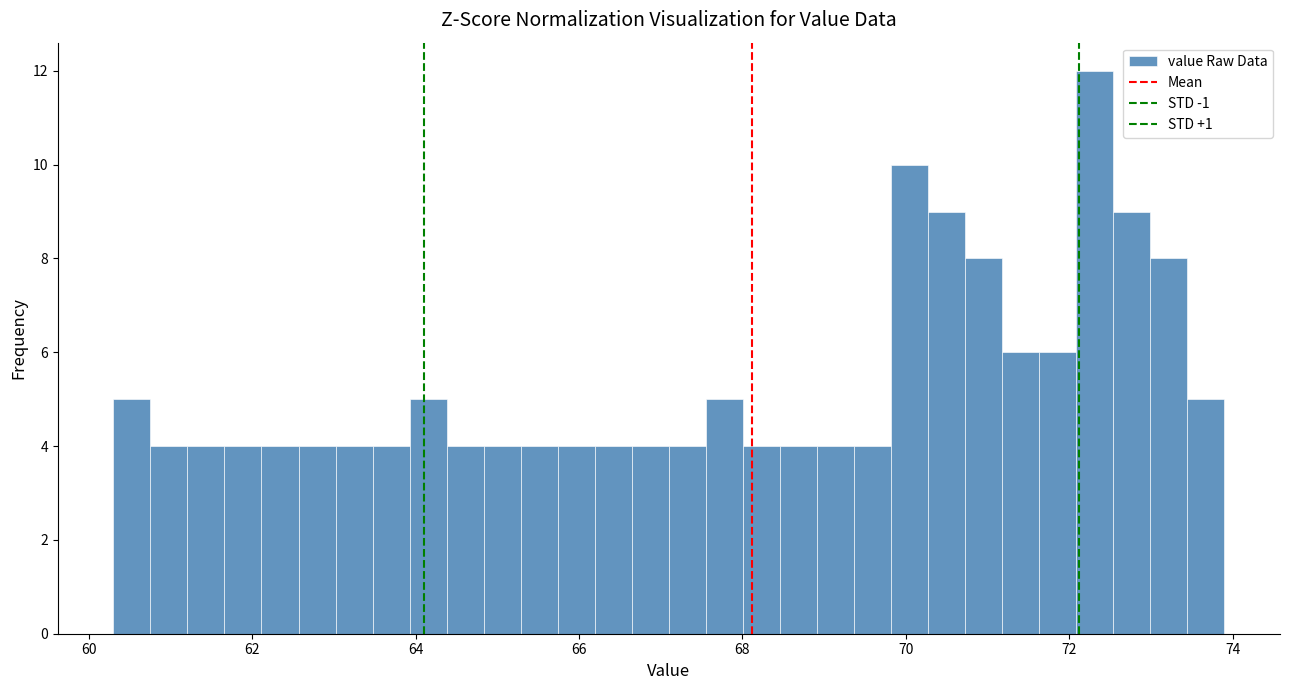

Read against the x-axis, roughly where is the centre of the tallest bar?

72.4